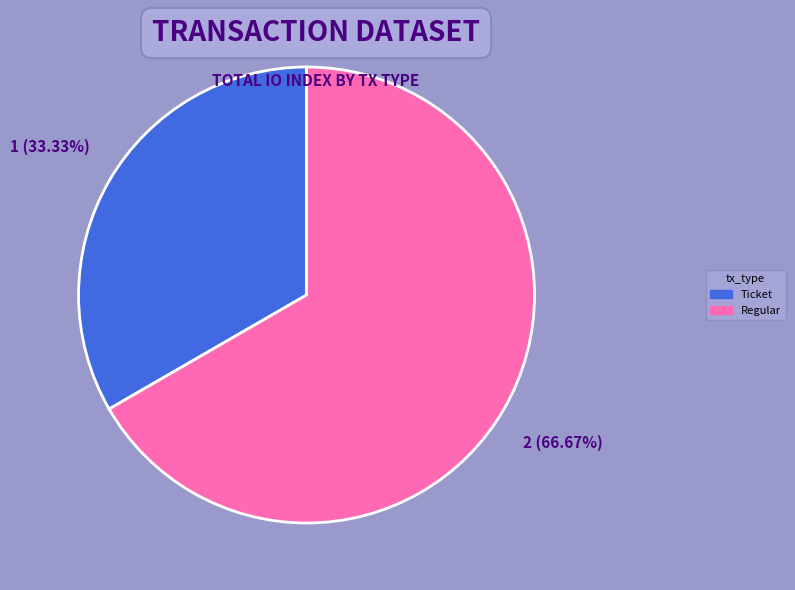

Is there a majority slice in this chart?

Yes